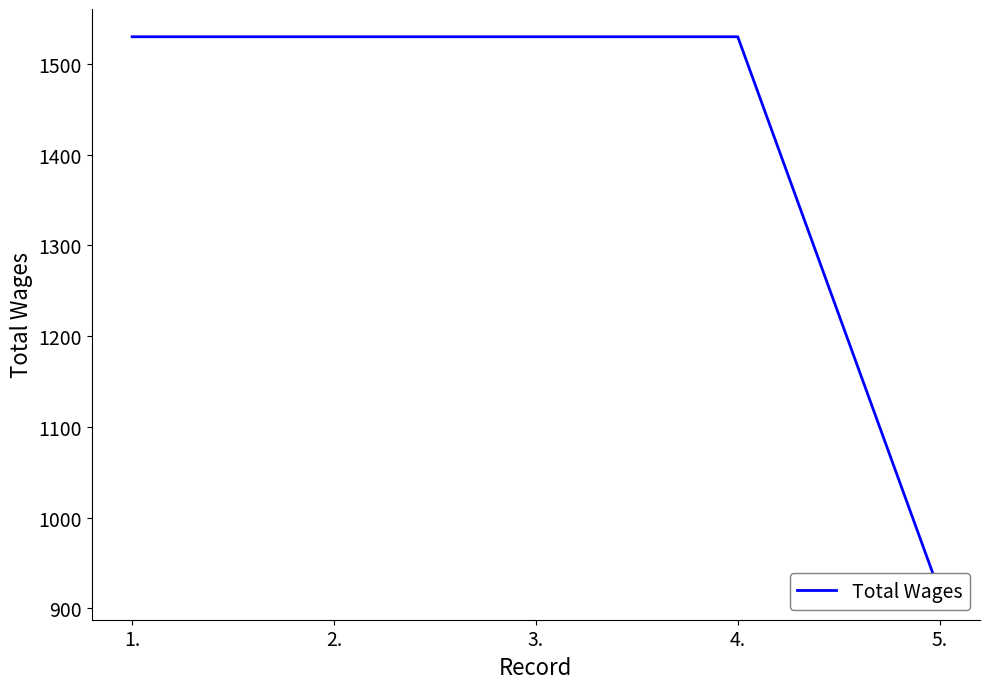

What is the difference between the maximum and minimum values?

612